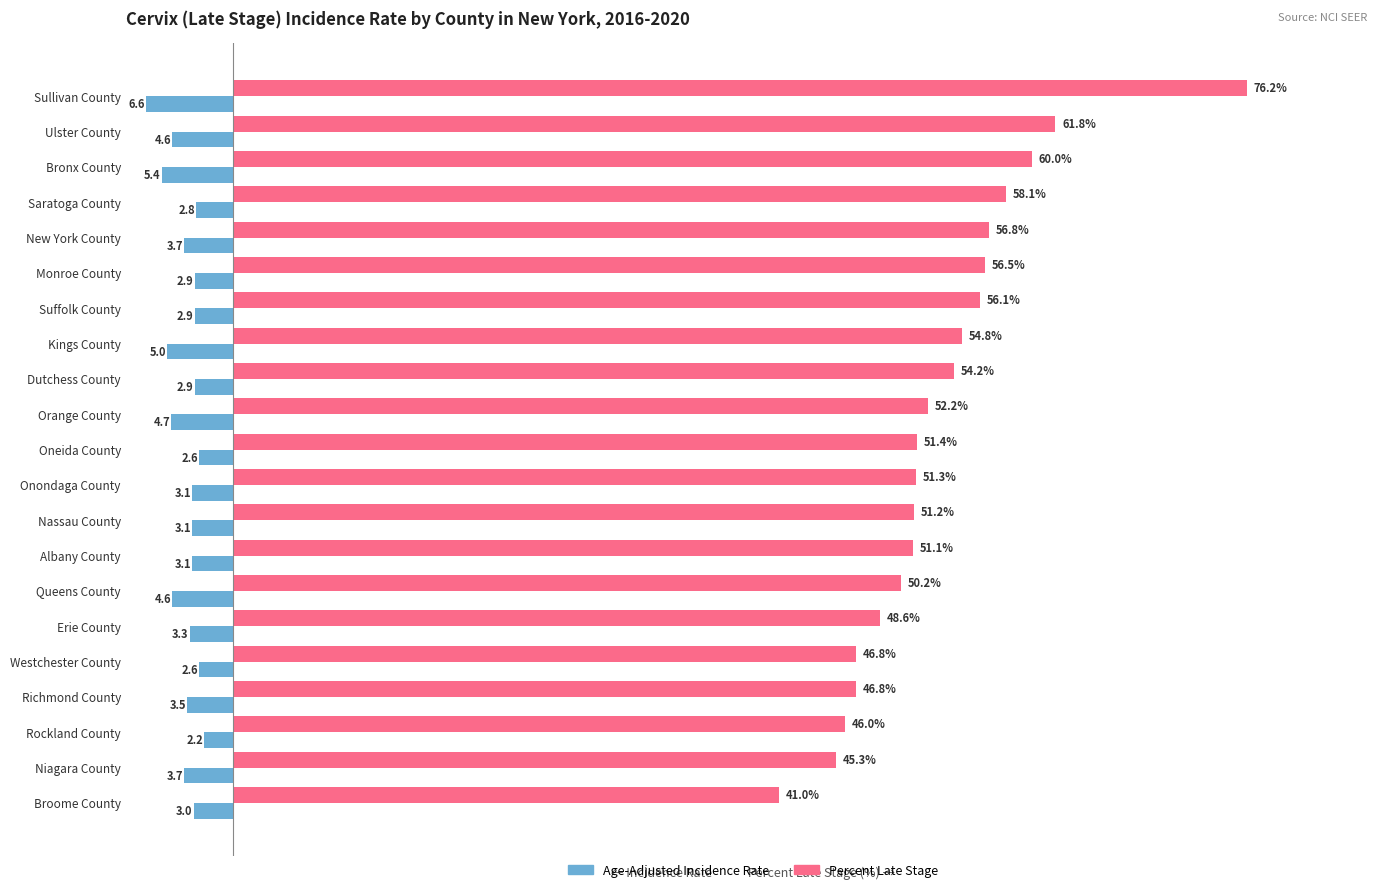

Which series has the largest total across all categories?

Percent Late Stage